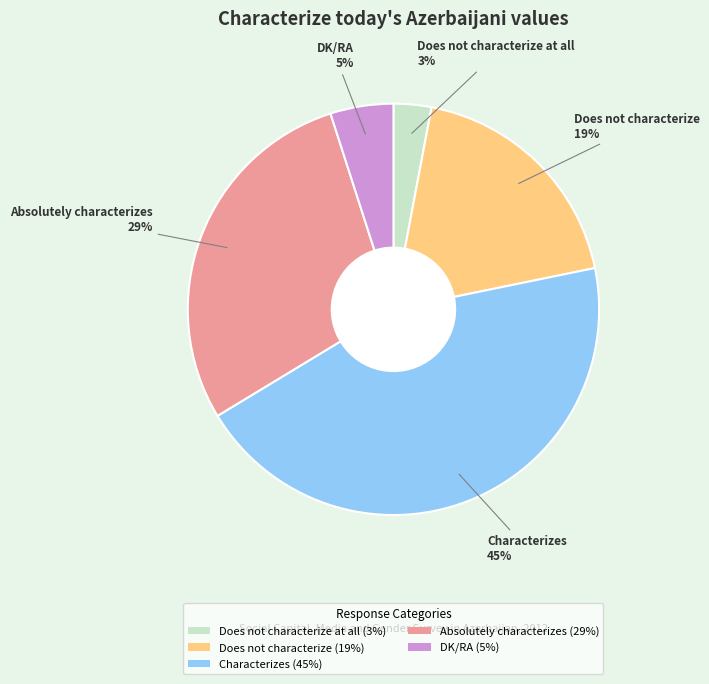

What is the smallest slice in the pie chart?

Does not characterize at all (3%)